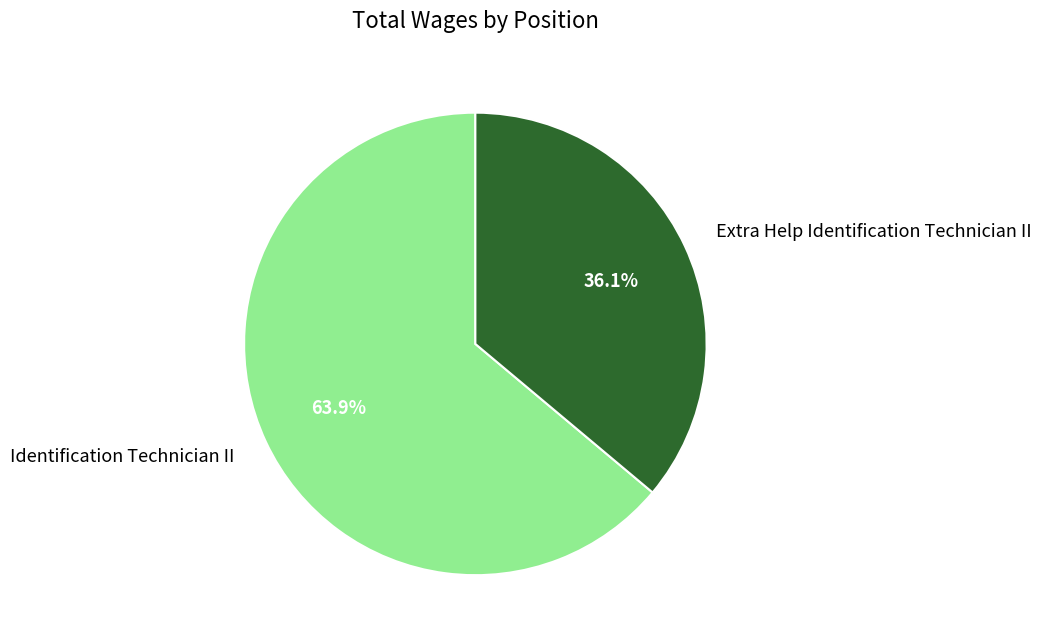

Approximately how many times larger is the value at Identification Technician II compared to Extra Help Identification Technician II?

1.8